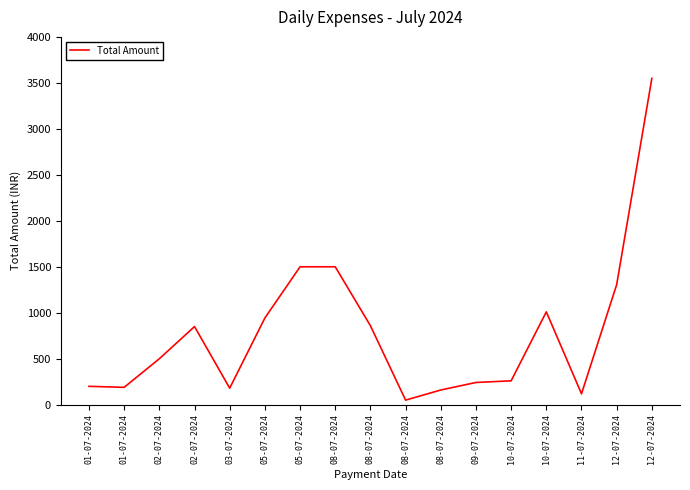

What is the maximum value shown in the chart?

3549